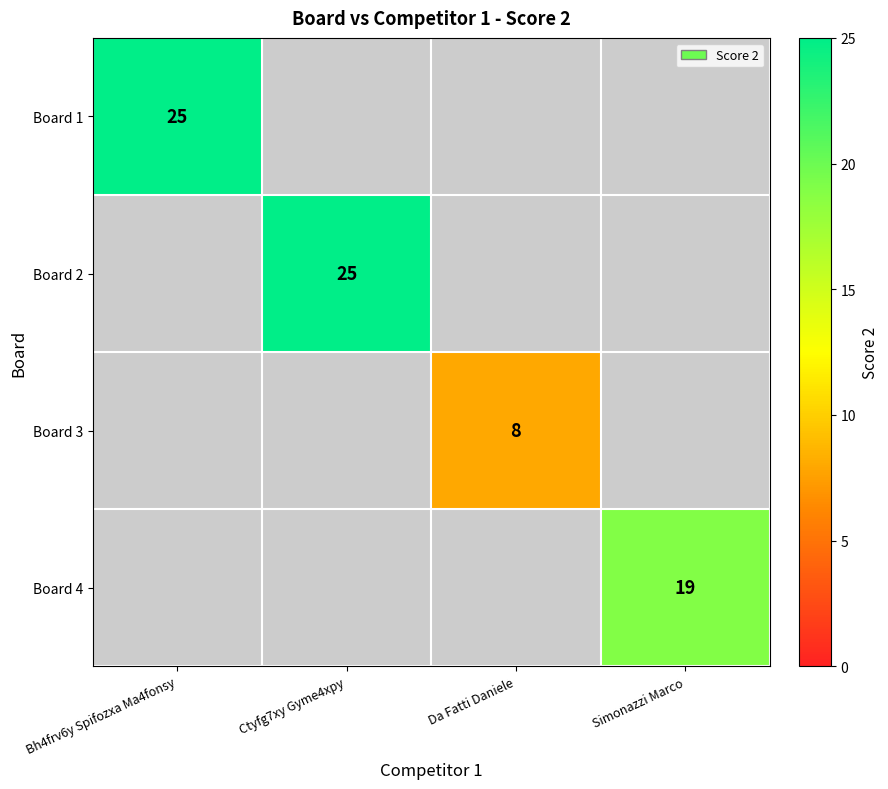

The Board 2 series shows 25 at Ctyfg7xy Gyme4xpy. True or false?

True